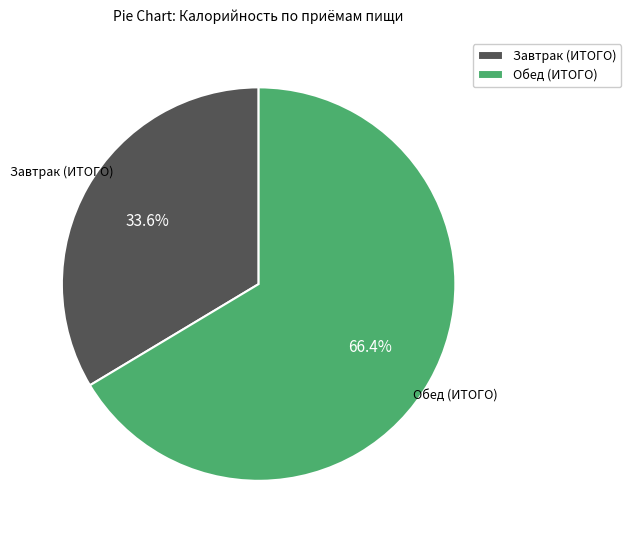

Which category has the biggest portion of the pie?

Обед (ИТОГО)